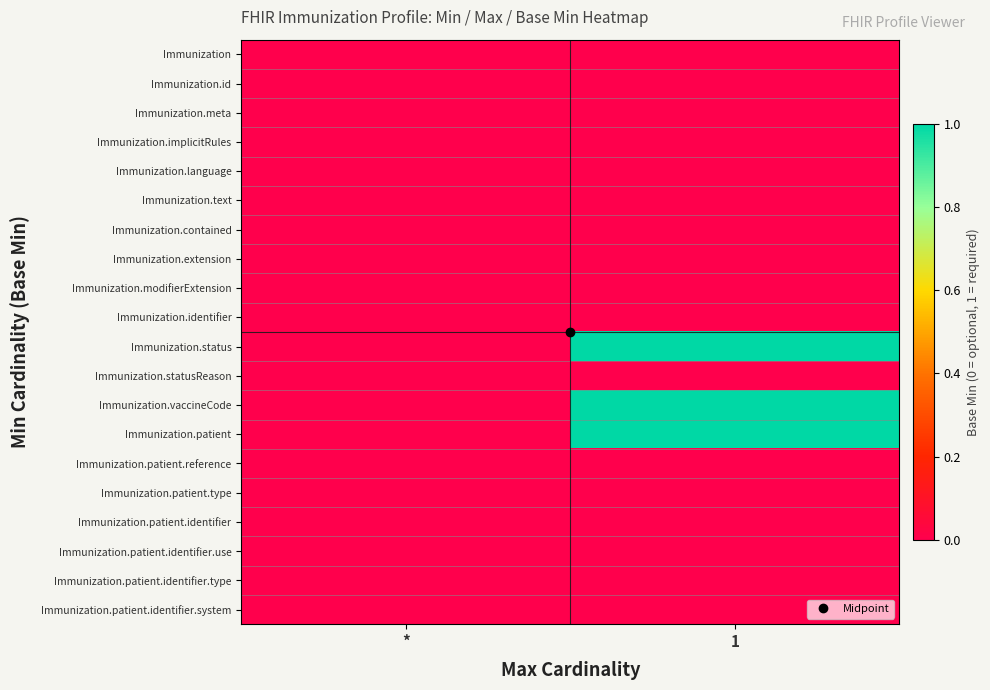

Reading left to right, extract all data points from this chart.

Immunization: *=0	1=0
Immunization.id: *=0	1=0
Immunization.meta: *=0	1=0
Immunization.implicitRules: *=0	1=0
Immunization.language: *=0	1=0
Immunization.text: *=0	1=0
Immunization.contained: *=0	1=0
Immunization.extension: *=0	1=0
Immunization.modifierExtension: *=0	1=0
Immunization.identifier: *=0	1=0
Immunization.status: *=0	1=1
Immunization.statusReason: *=0	1=0
Immunization.vaccineCode: *=0	1=1
Immunization.patient: *=0	1=1
Immunization.patient.reference: *=0	1=0
Immunization.patient.type: *=0	1=0
Immunization.patient.identifier: *=0	1=0
Immunization.patient.identifier.use: *=0	1=0
Immunization.patient.identifier.type: *=0	1=0
Immunization.patient.identifier.system: *=0	1=0